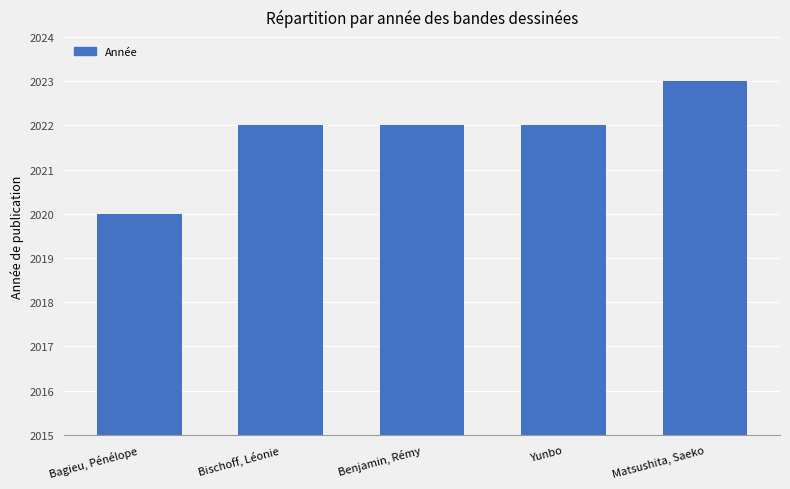

What is the approximate value at Benjamin, Rémy?

2022